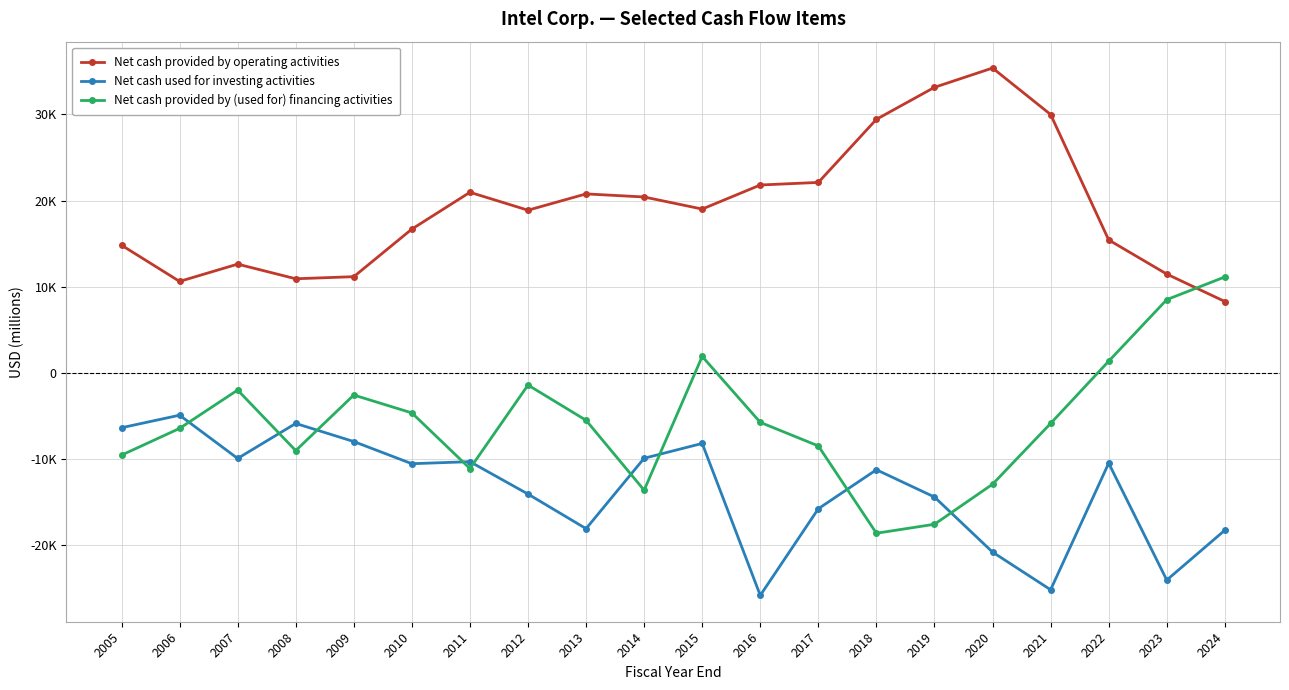

Which series has the largest total across all categories?

Net cash provided by operating activities